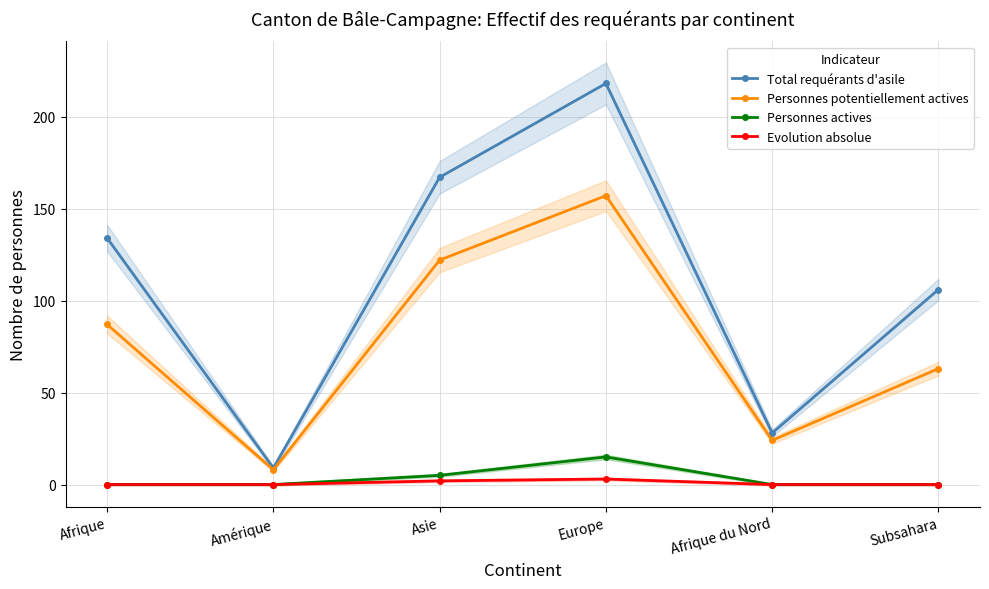

At which category does Evolution absolue reach its first local peak?

Europe